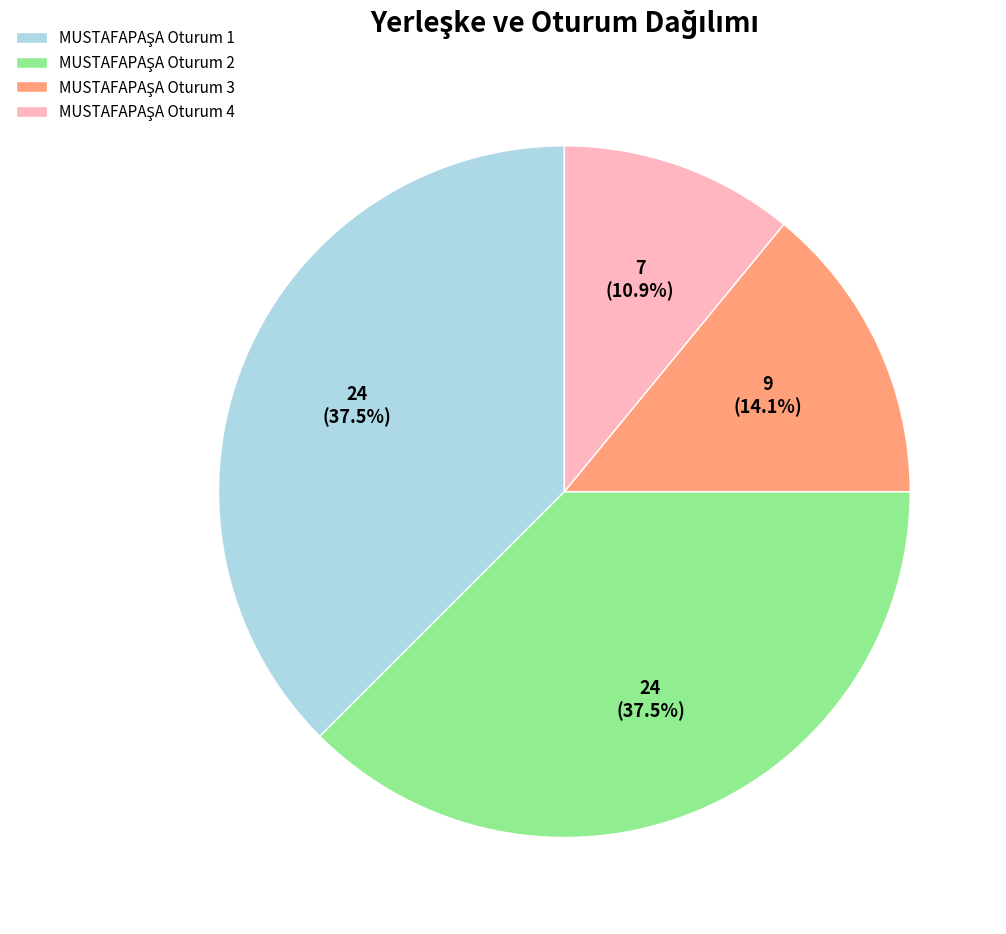

Does any single category account for the majority?

No